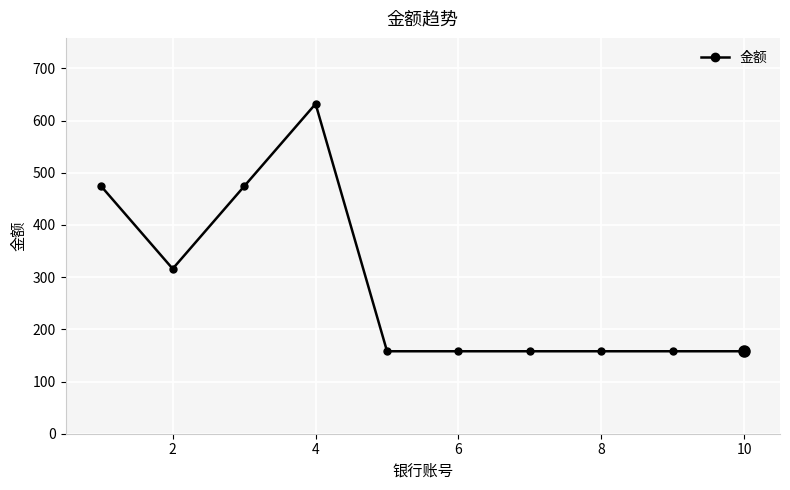

What is the value of the 1st point from the left?

474